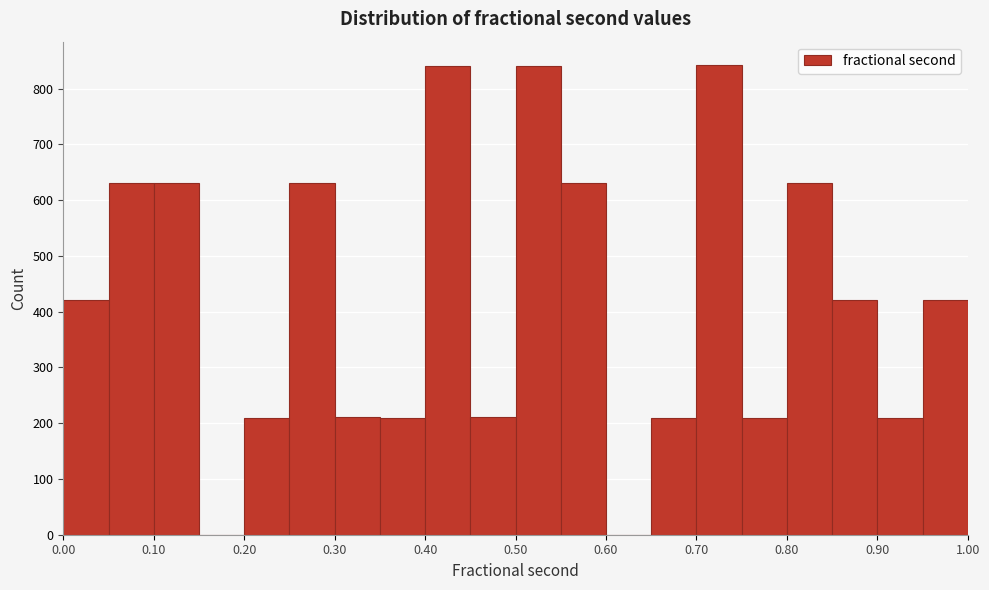

Reading left to right, list every bar in this chart as the range it spans on the x-axis followed by its height. The values are not printed on the chart, so give them approximately, as read against the axis.

0.00 to 0.05: 420
0.05 to 0.10: 630
0.10 to 0.15: 630
0.15 to 0.20: 0
0.20 to 0.25: 210
0.25 to 0.30: 630
0.30 to 0.35: 210
0.35 to 0.40: 210
0.40 to 0.45: 840
0.45 to 0.50: 210
0.50 to 0.55: 840
0.55 to 0.60: 630
0.60 to 0.65: 0
0.65 to 0.70: 210
0.70 to 0.75: 840
0.75 to 0.80: 210
0.80 to 0.85: 630
0.85 to 0.90: 420
0.90 to 0.95: 210
0.95 to 1.00: 420